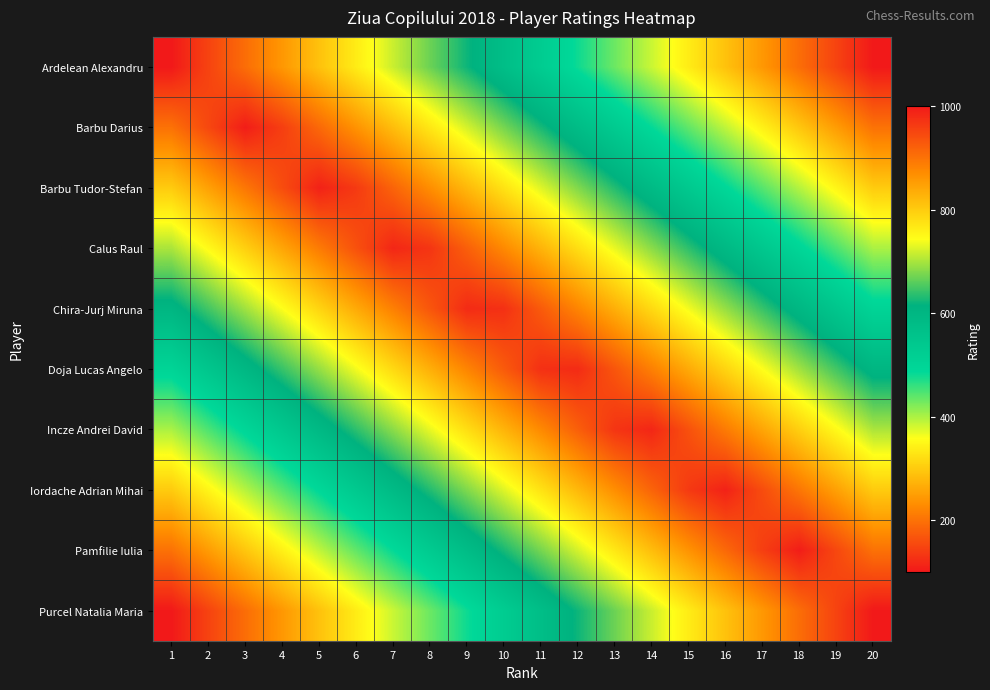

What is the maximum value shown in the chart?

1001.0